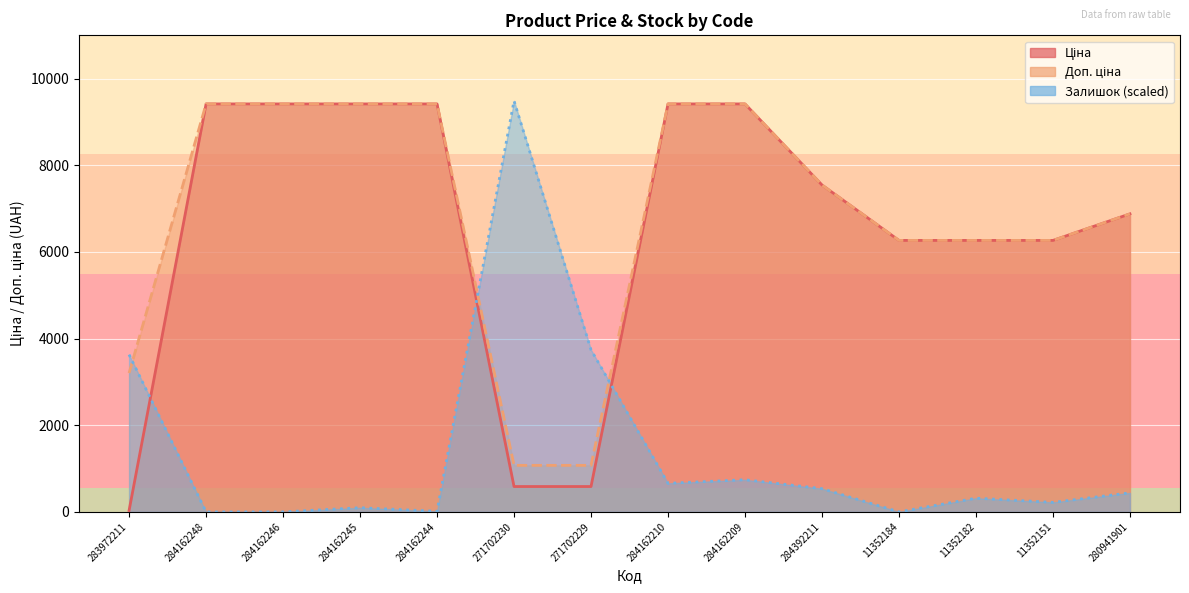

The value of Доп. ціна at 284392211 is 12361.1. True or false?

False